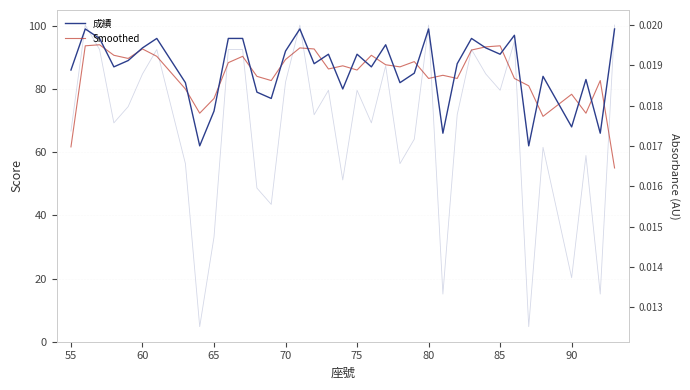

True or false: 成績 and Smoothed intersect in this chart.

True